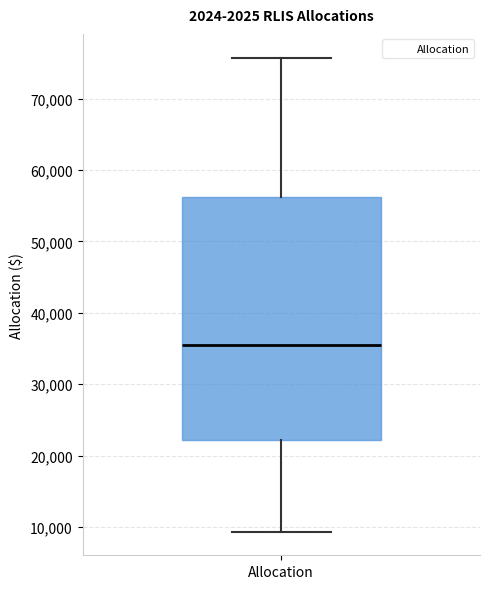

Read this box plot against the y-axis: the position of the median line, the range covered by the box, and the ends of both whiskers. The values are not printed on the chart, so give them approximately, as read against the axis.

median 35000, box 22000 to 56000, whiskers 9000 to 76000